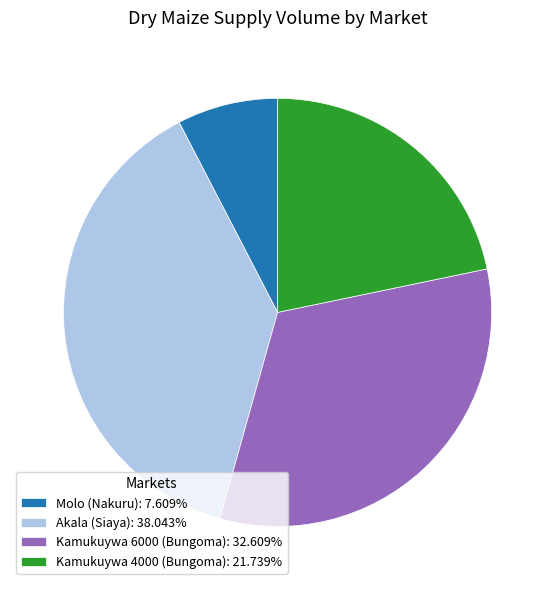

How many segments does this pie chart have?

4